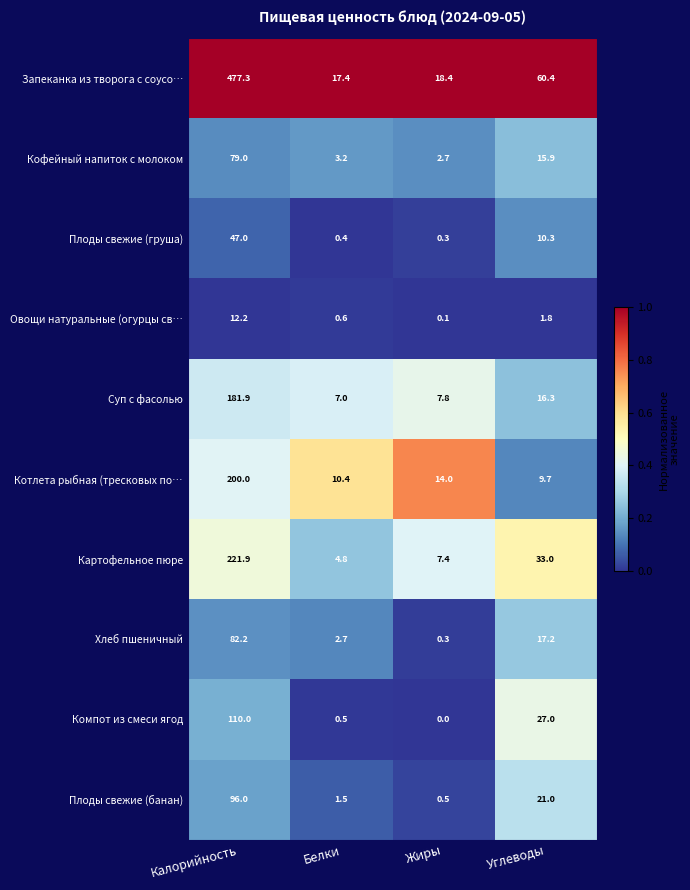

What is the difference between the maximum and minimum values in the Плоды свежие (груша) series?

46.7